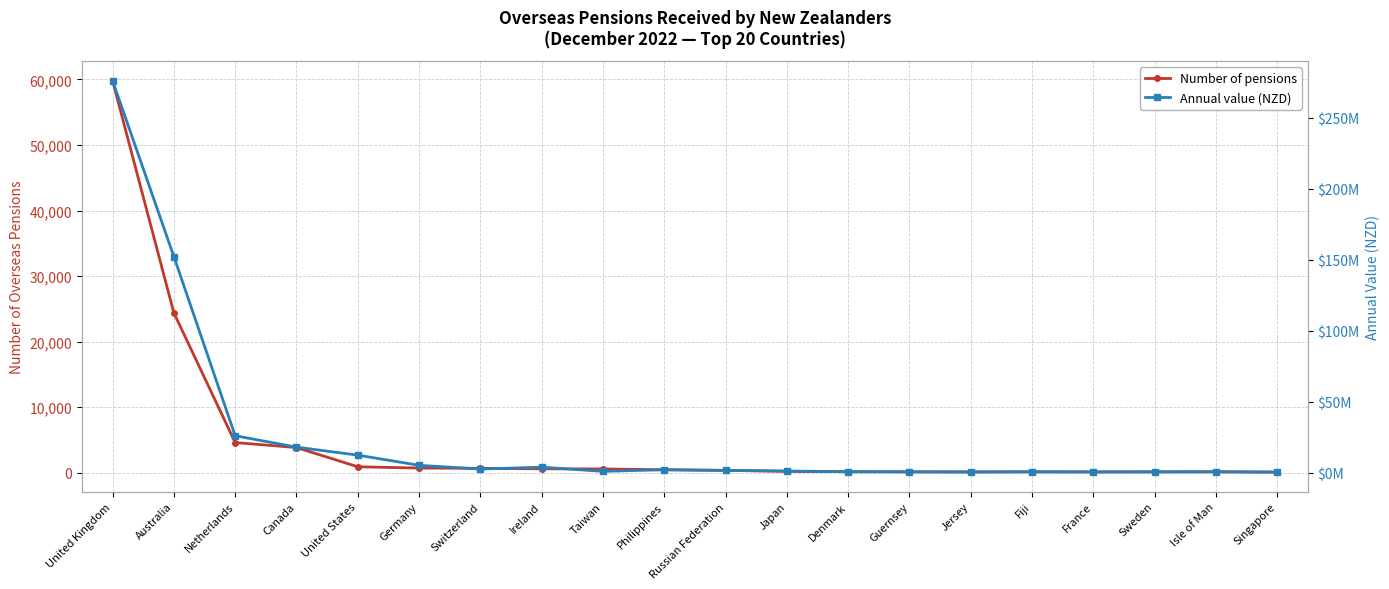

Which series has the largest range (max minus min)?

Annual value (NZD)